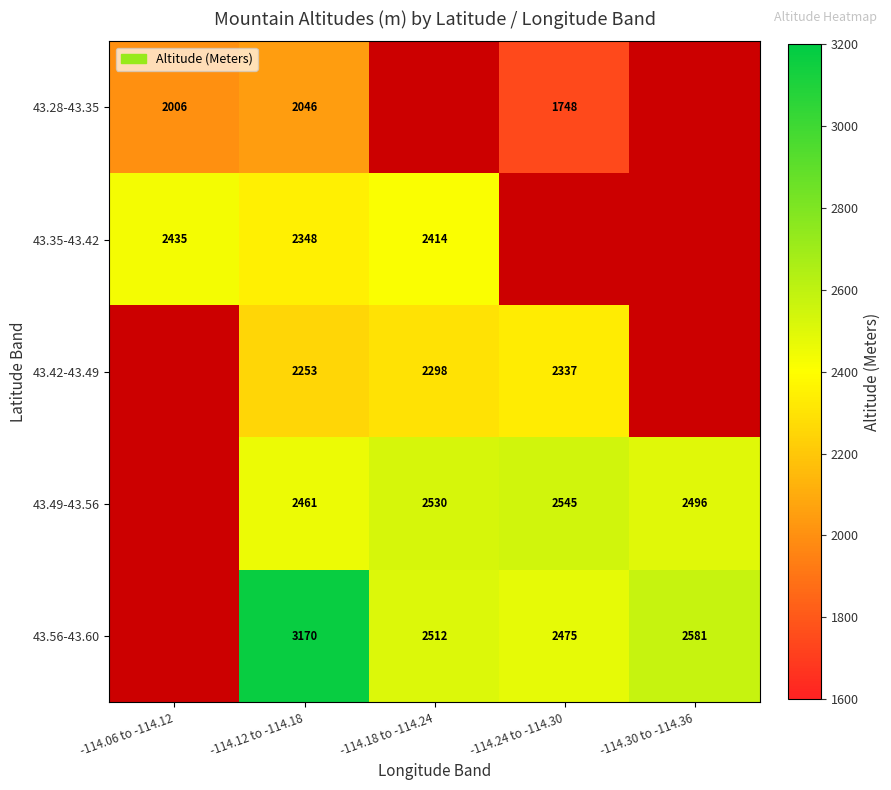

What is the sum of the 43.35-43.42 values at -114.18 to -114.24 and -114.06 to -114.12?

4849